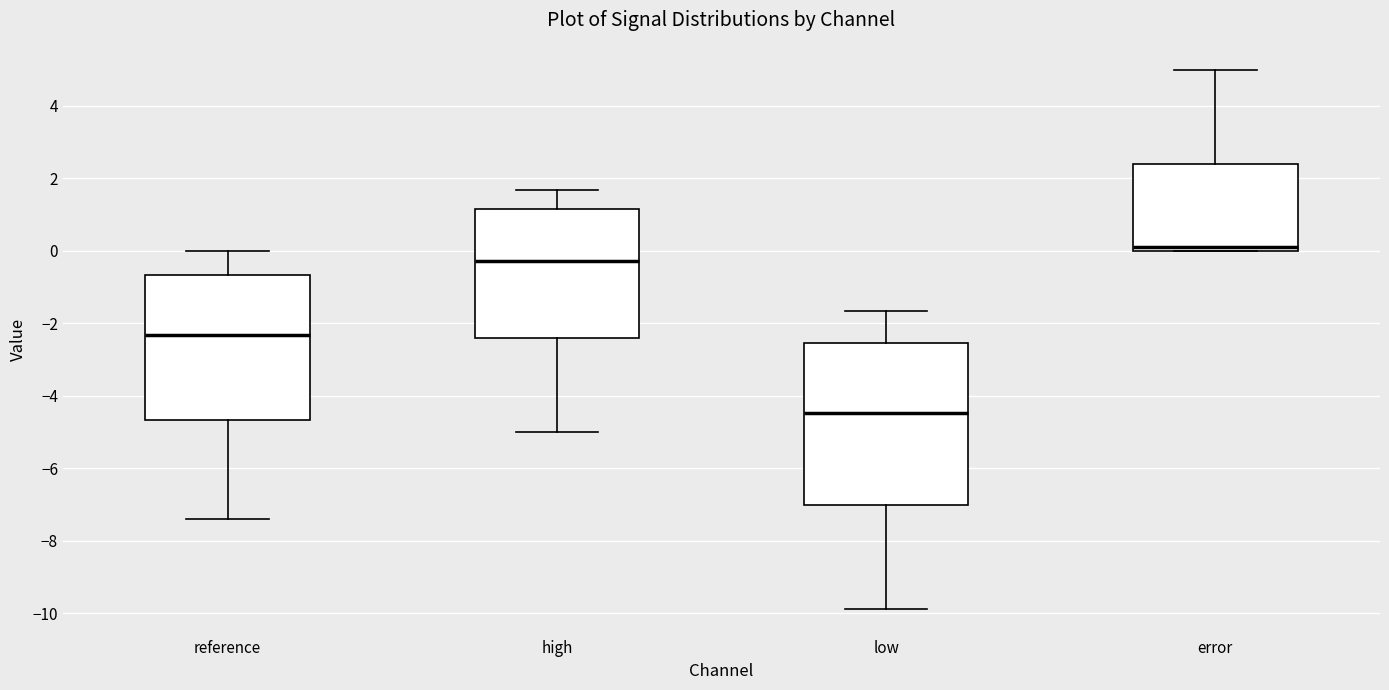

Which box's median line is the highest?

error